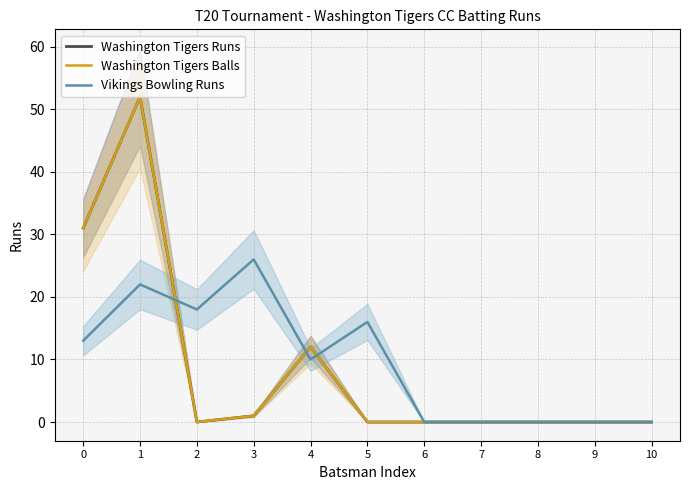

At which label does Washington Tigers Runs reach its peak?

1